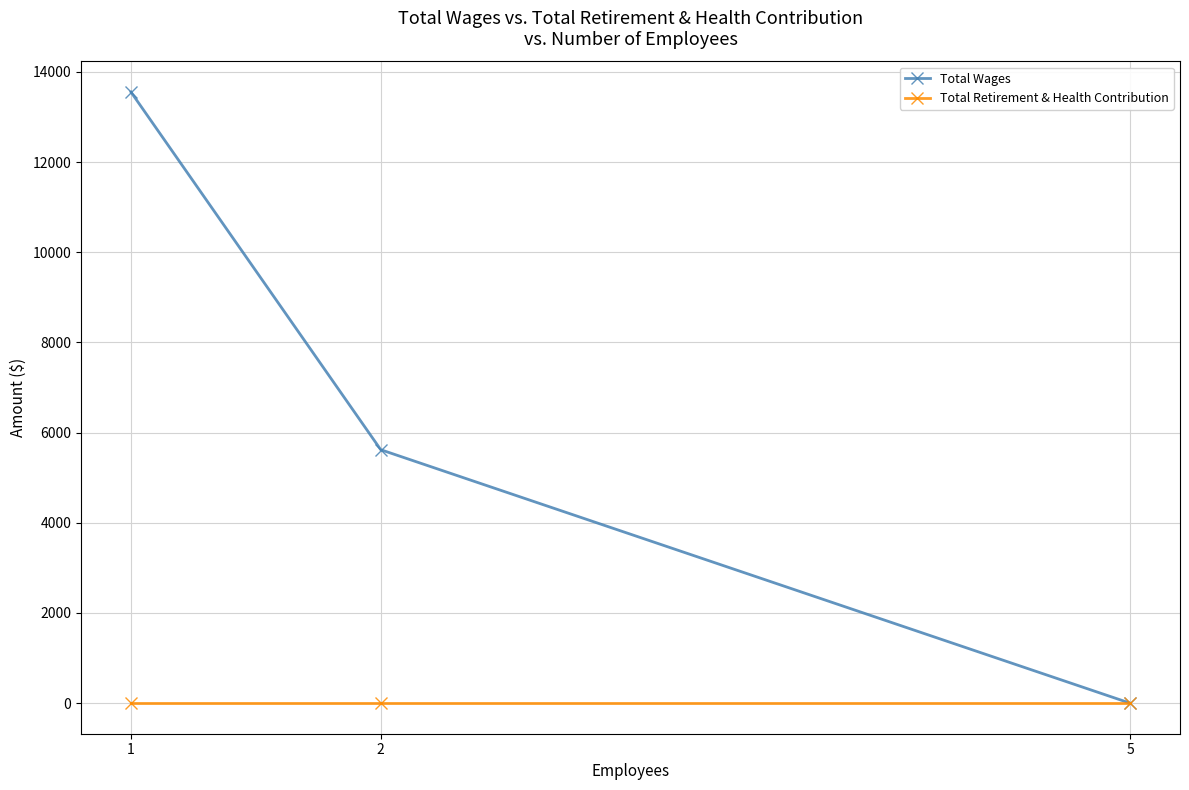

What is the greatest value displayed?

13552